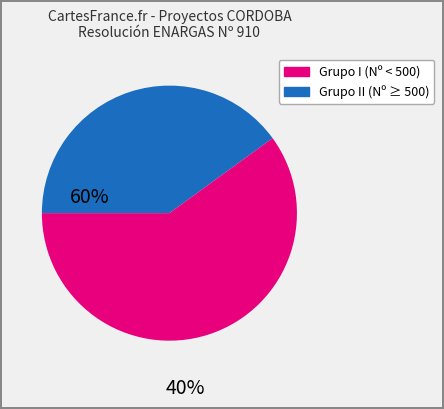

Is there a majority slice in this chart?

Yes